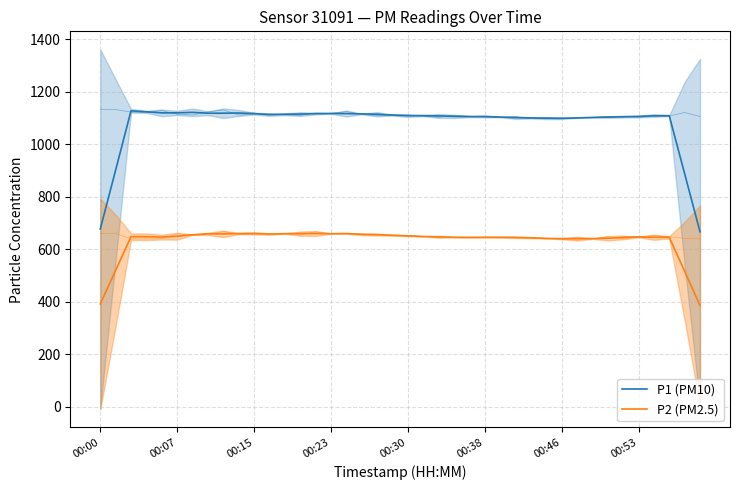

Which series has the largest total across all categories?

P1 (PM10)